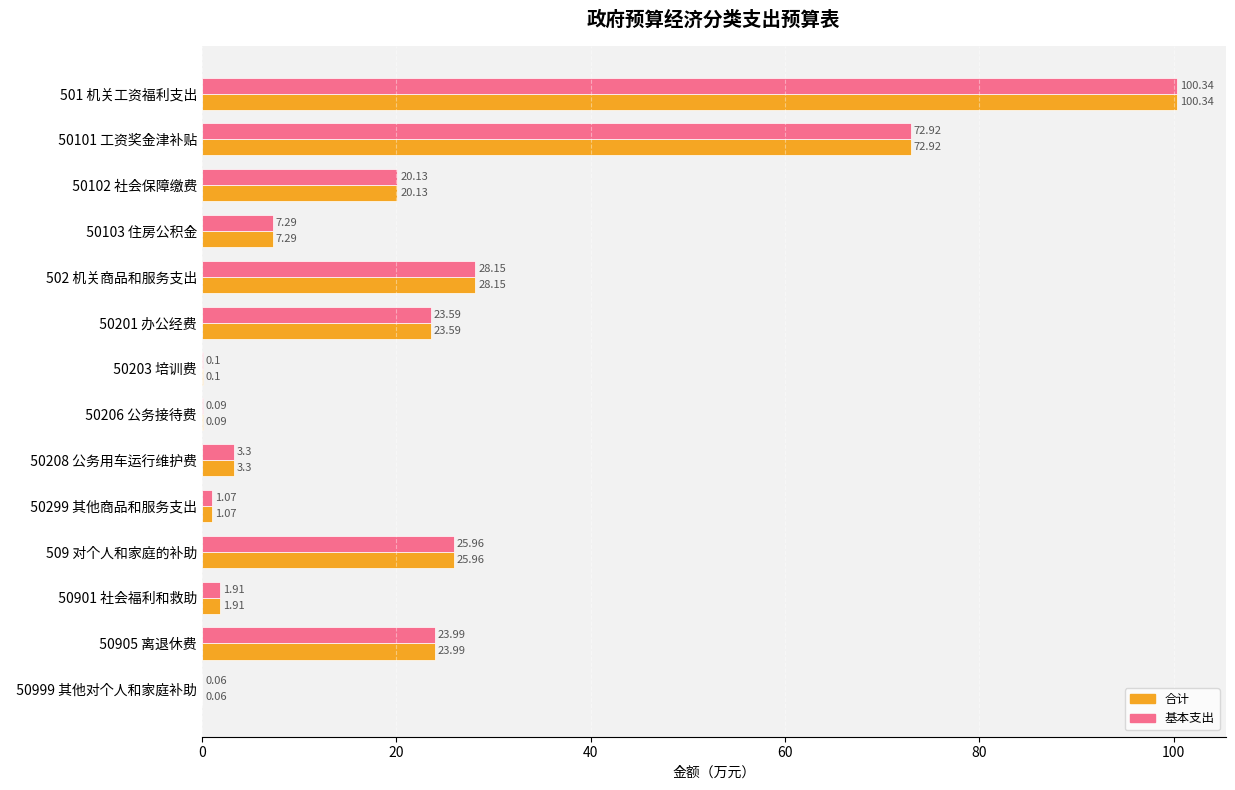

At which category is the sum across all series the highest?

501 机关工资福利支出